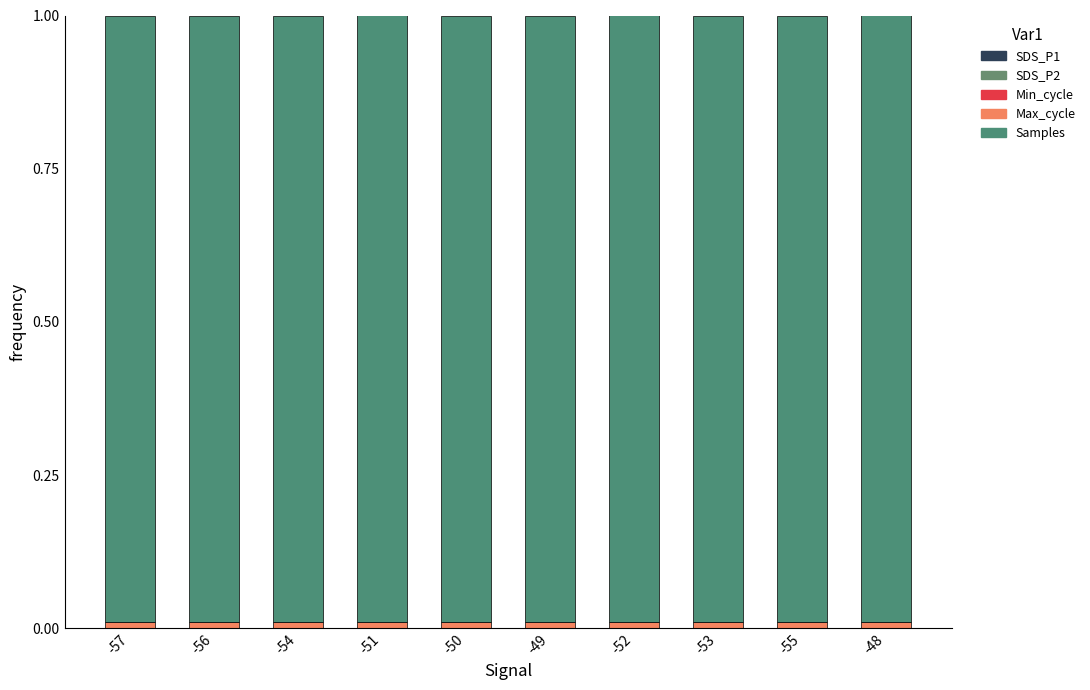

What is the label of the 6th bar from the right?

-50